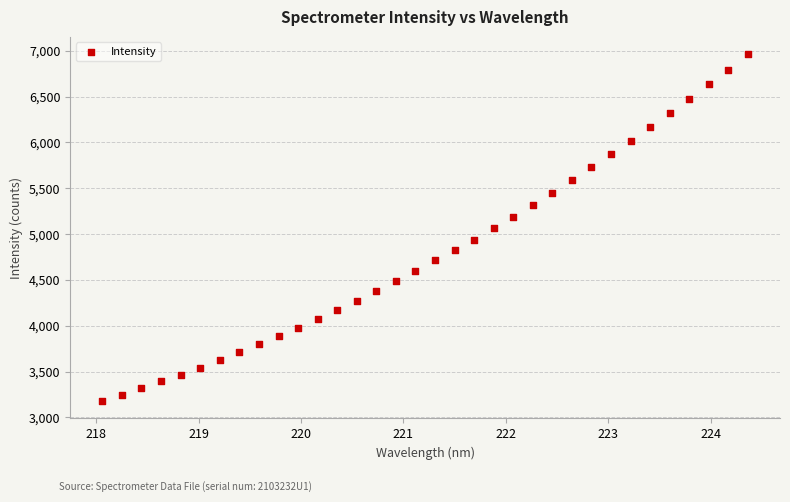

What is the range of X values (max minus min)?

6.3